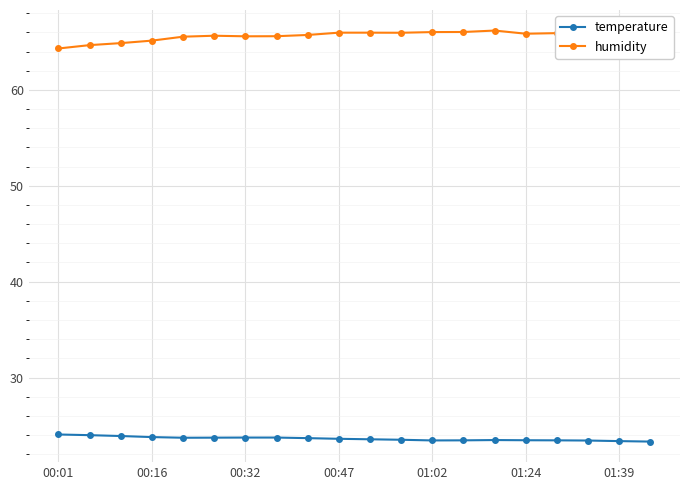

True or false: humidity and temperature cross at least once.

False